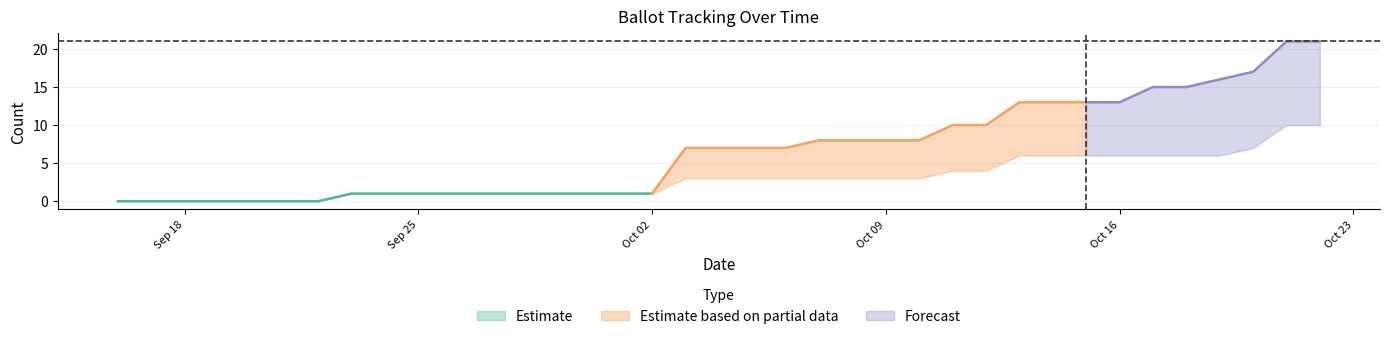

Where does the COUNTABLE series first go above 7?

07-Oct-2023